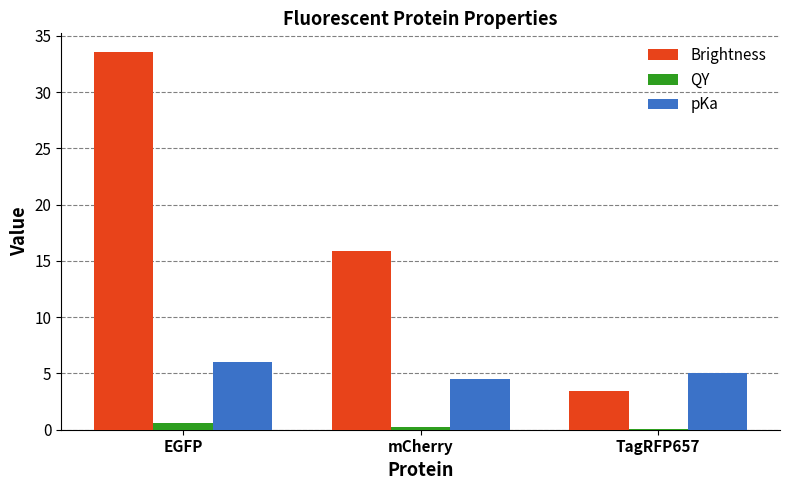

What is the difference between the QY values at TagRFP657 and mCherry?

0.1